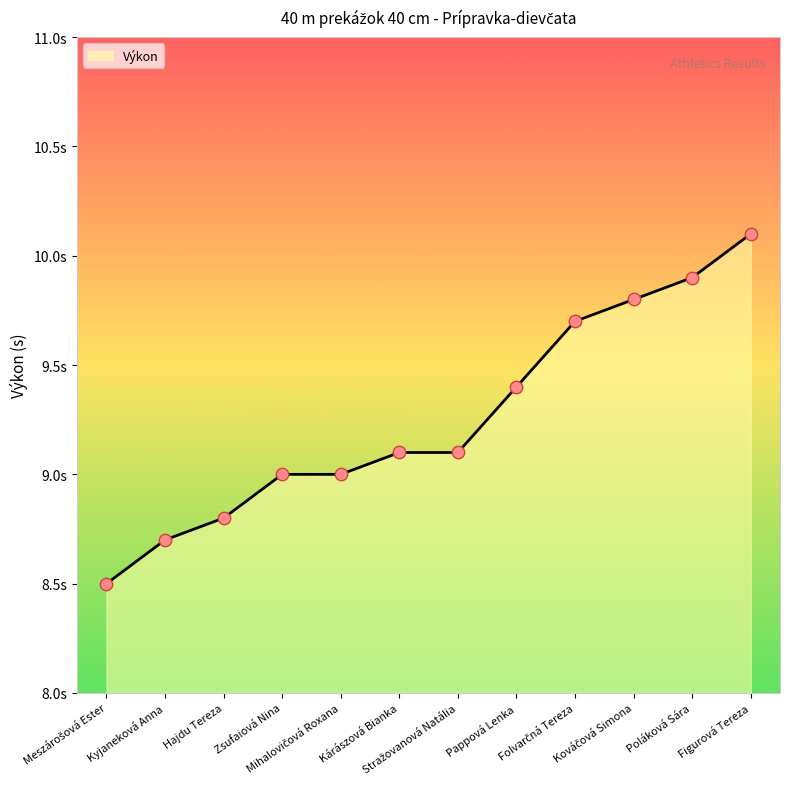

Is this an area chart (filled region under the line)?

Yes